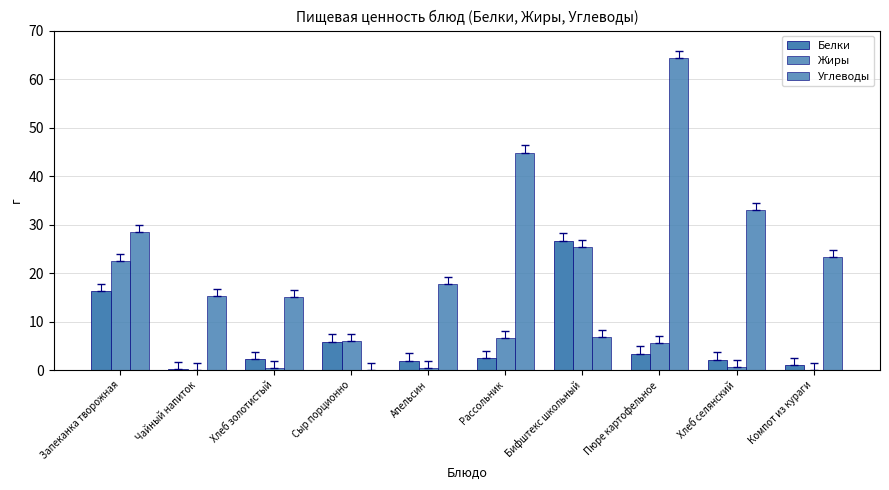

Reading left to right, transcribe all the data shown in this chart.

Белки: 16.2	0.3	2.3	5.9	2.0	2.5	26.7	3.4	2.2	1.0
Жиры: 22.5	0.0	0.4	6.0	0.4	6.6	25.4	5.6	0.7	0.0
Углеводы: 28.4	15.2	15.0	0.0	17.7	44.8	6.8	64.4	33.0	23.2